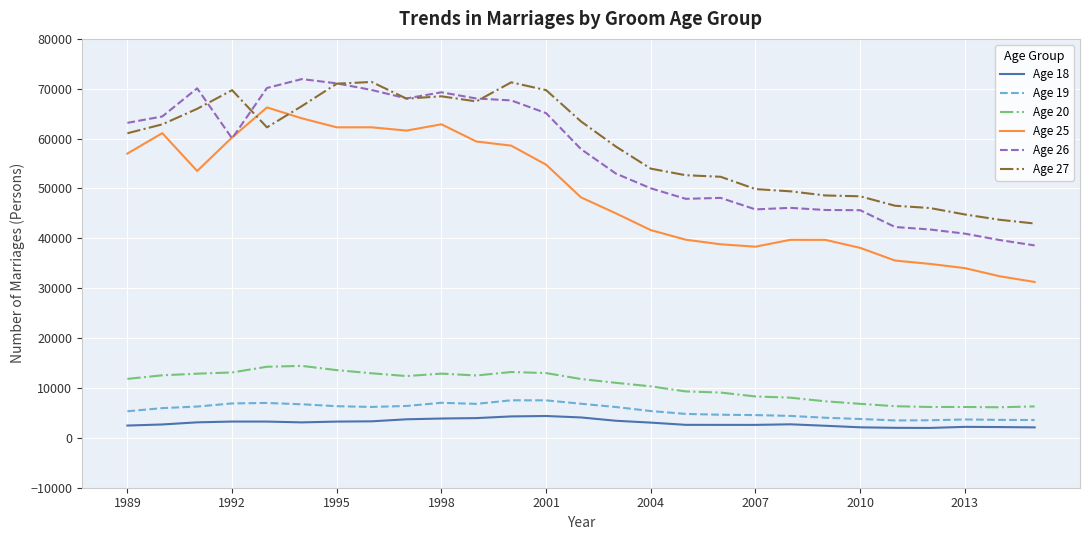

What is the difference between the maximum and second lowest values in the Age 26 series?

32281